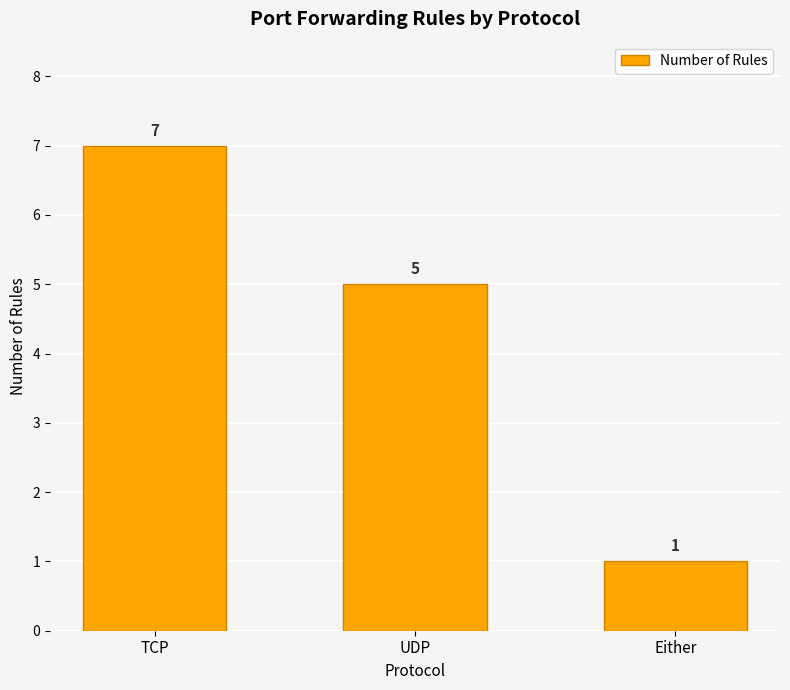

Reading left to right, transcribe all the data shown in this chart.

7	5	1